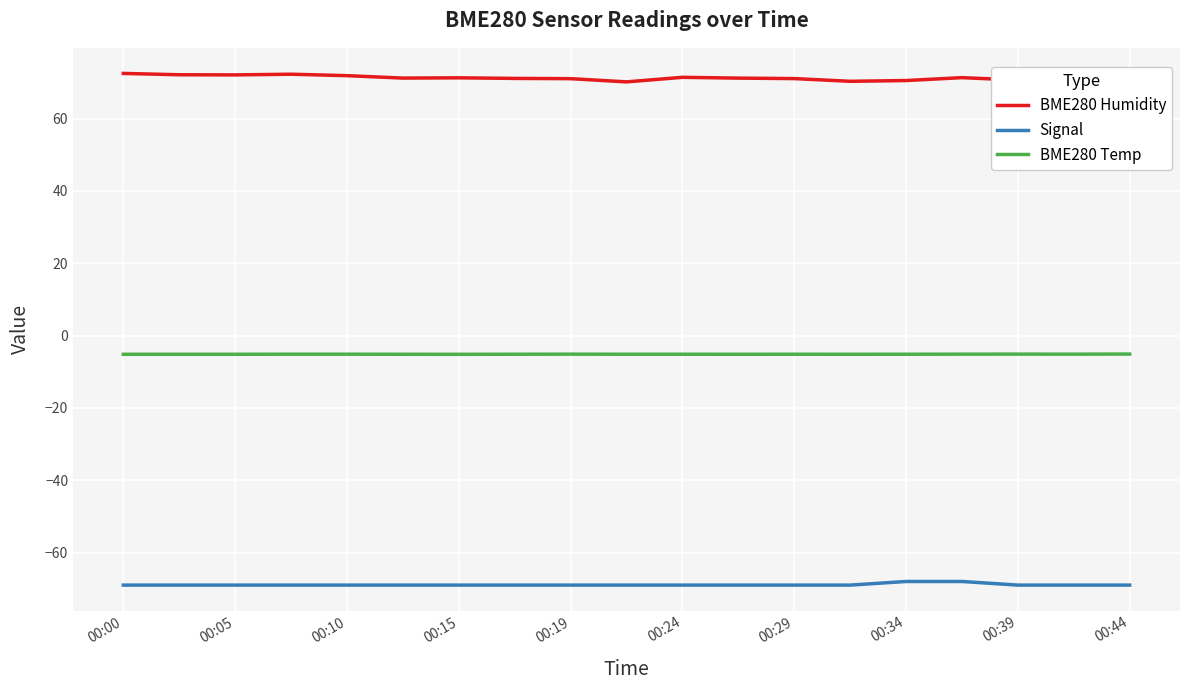

What is the maximum value shown in the chart?

72.5